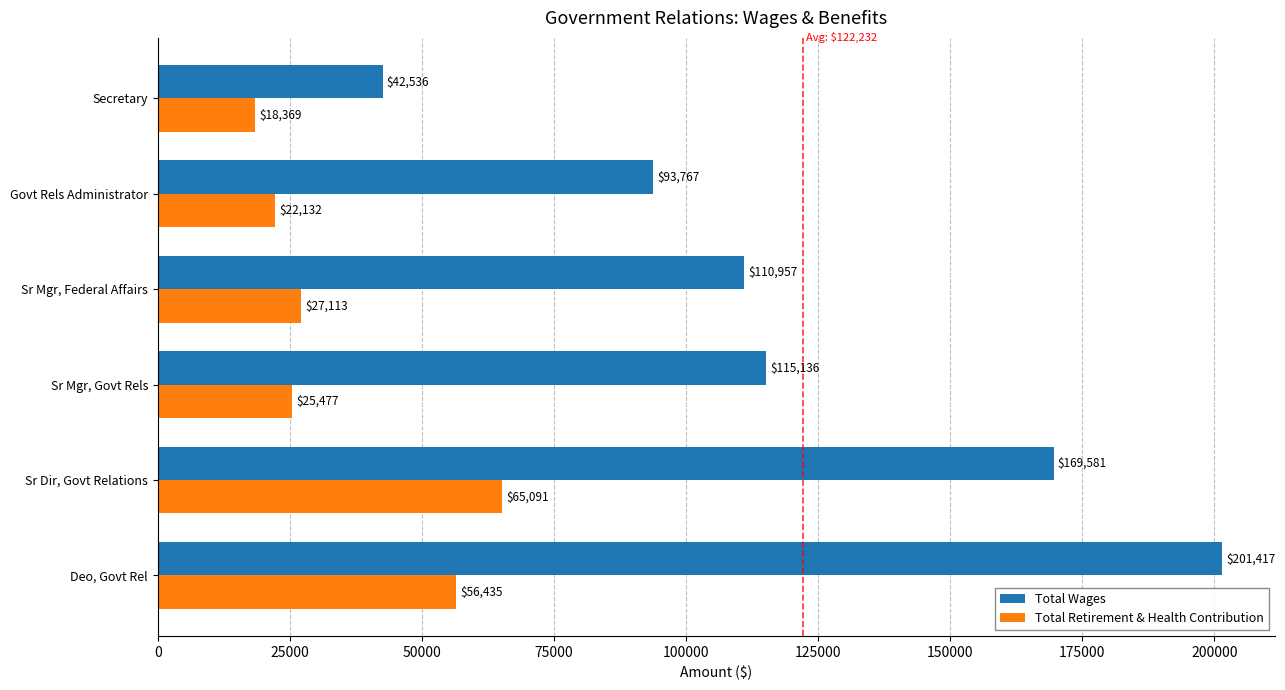

What value does the Total Wages series have at Deo, Govt Rel?

201417